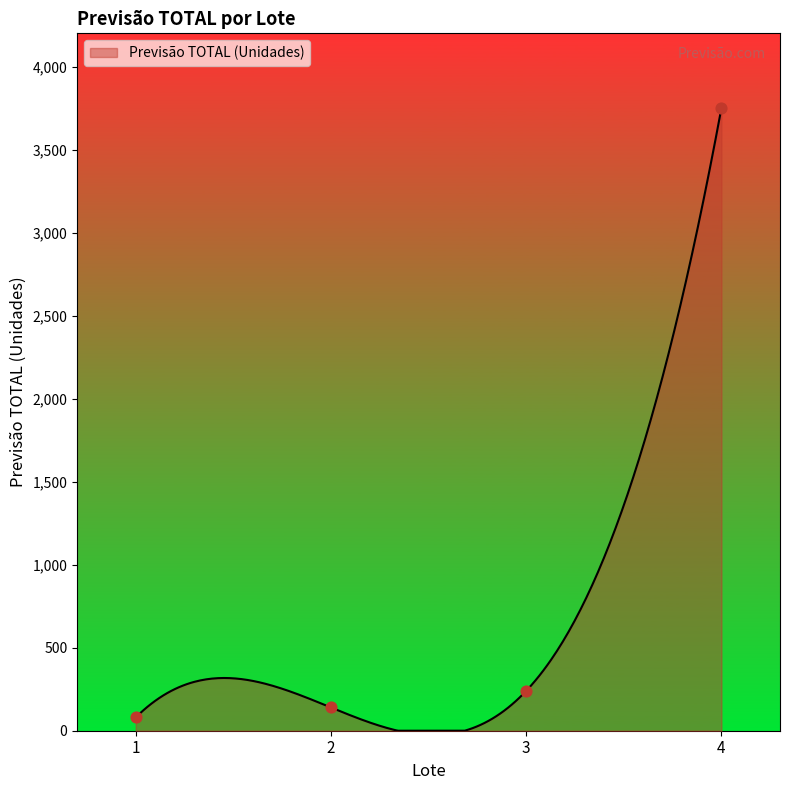

What is the ratio of the value at 2 to the value at 3?

0.6